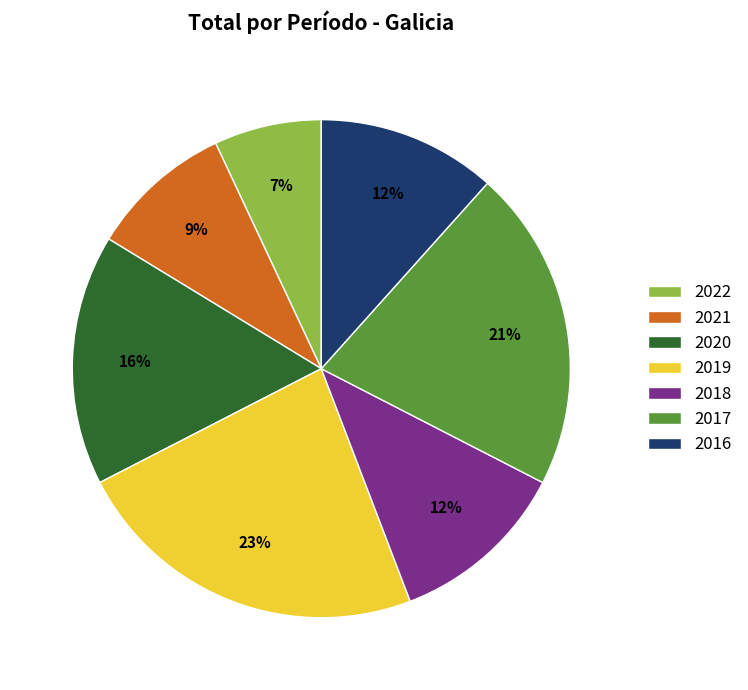

Is 2021 the majority of the pie?

No